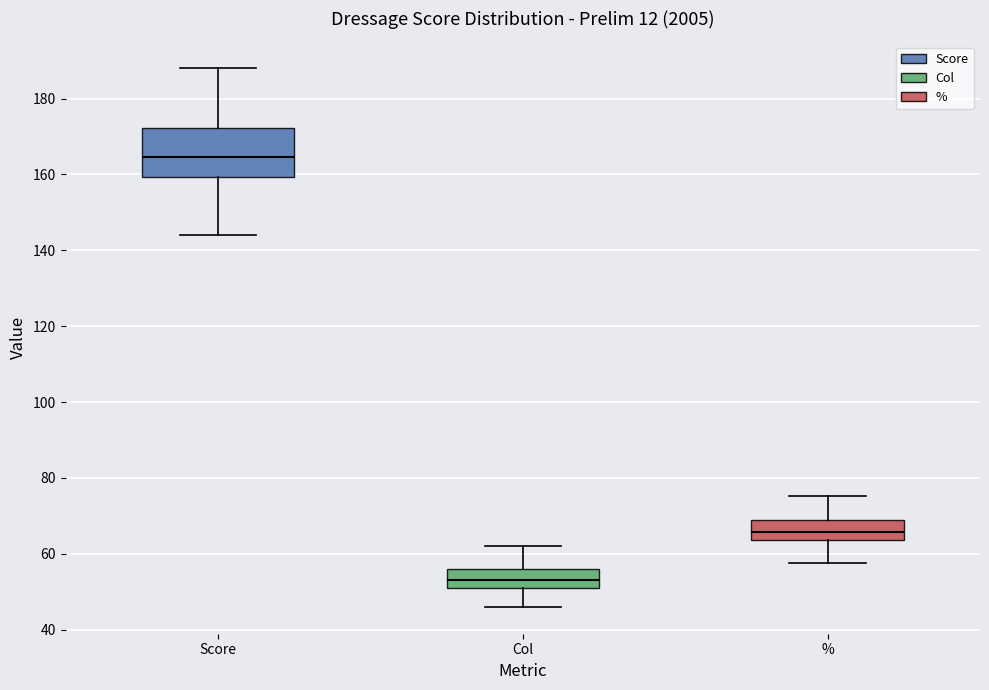

Reading left to right, transcribe this box plot: for each box, give where its median line is, the range the box spans, and where its two whiskers end, as read against the y-axis. The values are not printed on the chart, so give them approximately, as read against the axis.

Score: median 164, box 160 to 172, whiskers 144 to 188
Col: median 54, box 52 to 56, whiskers 46 to 62
%: median 66, box 64 to 68, whiskers 58 to 76